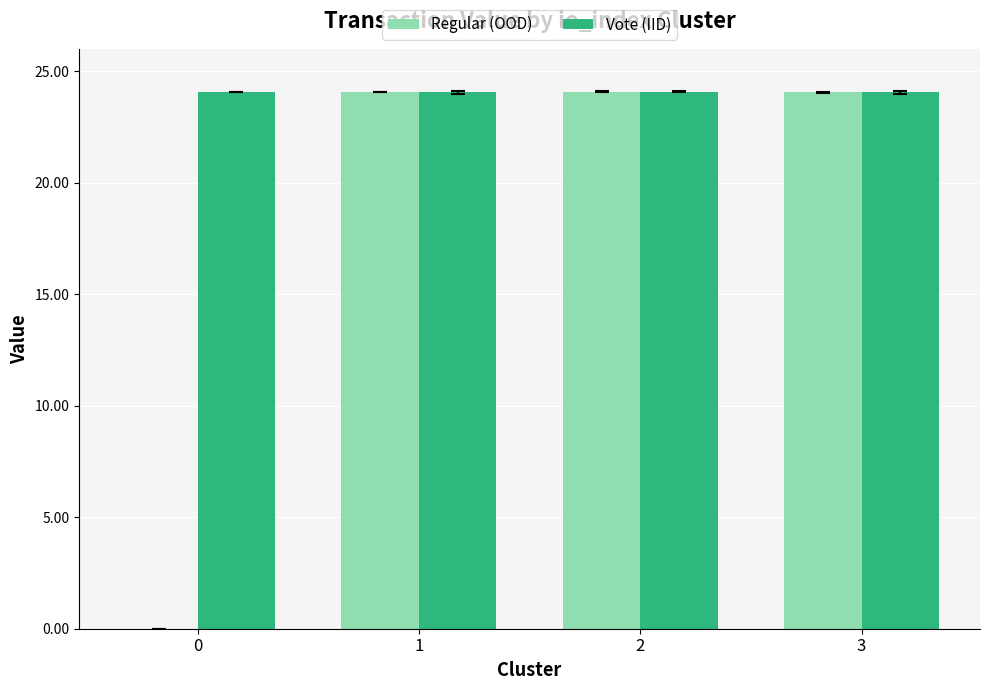

Read the Vote (IID) value at 3.

24.0